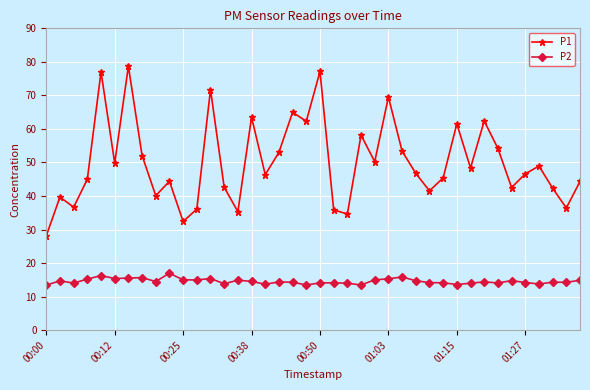

Which series has the widest spread of values?

P1